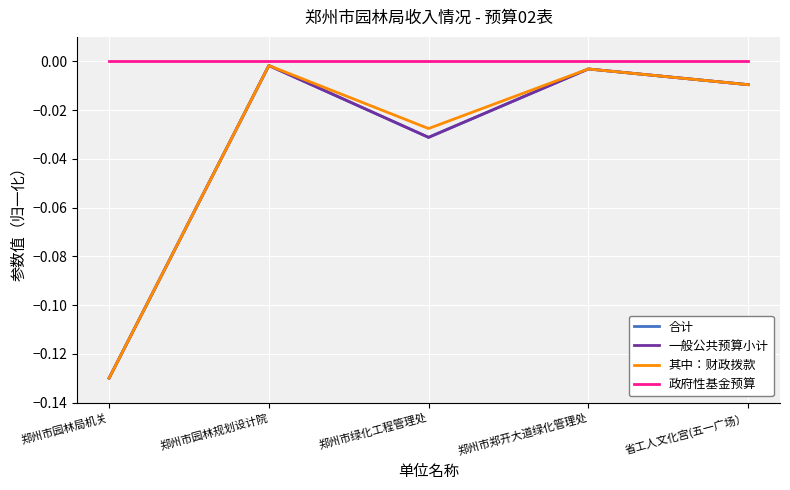

Is this an area chart (filled region under the line)?

No